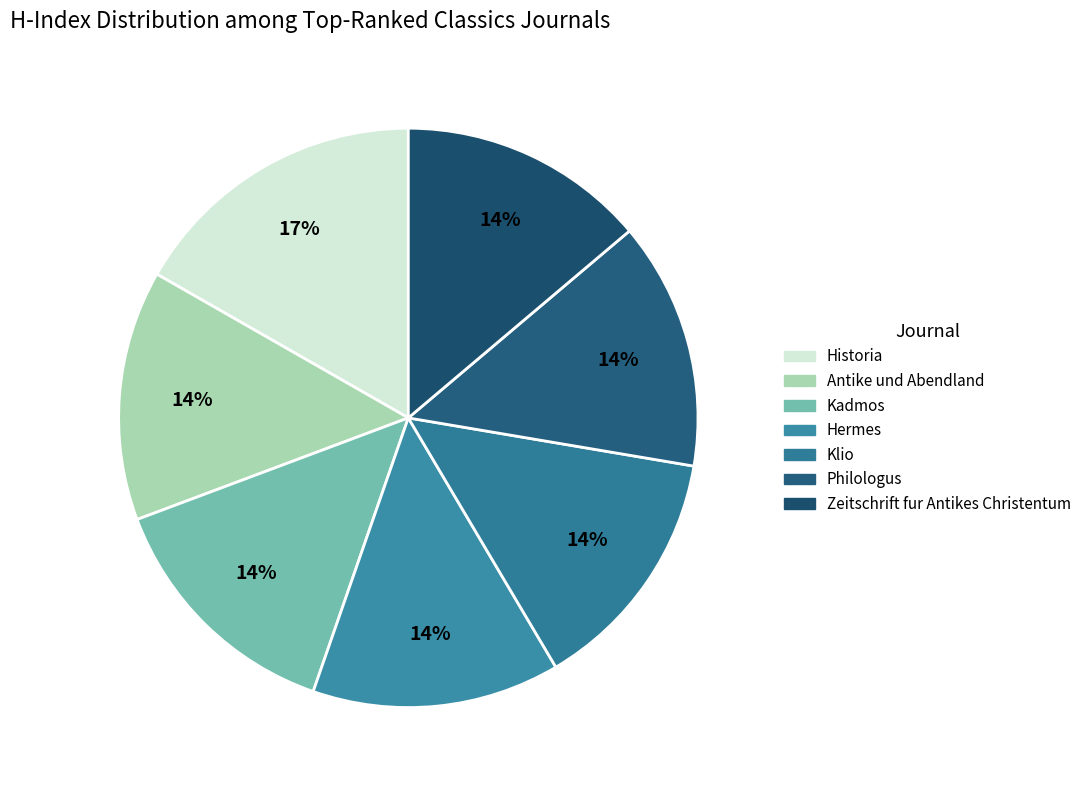

Is there a majority slice in this chart?

No